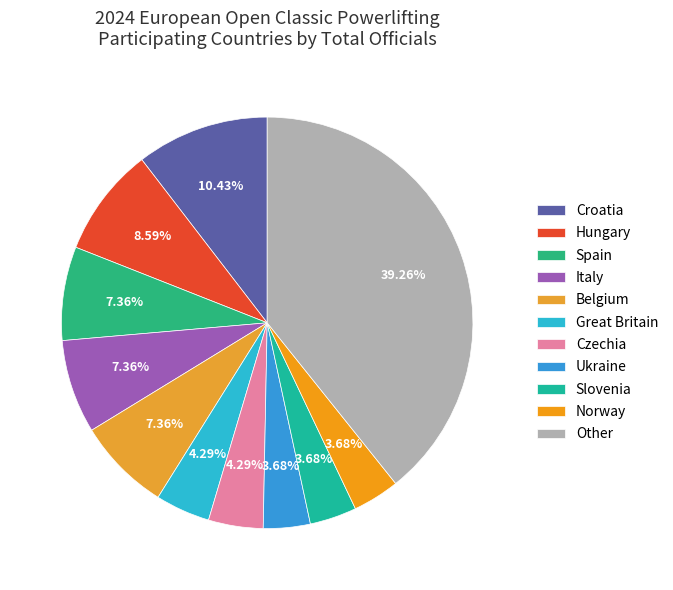

Which slice is the largest?

Other